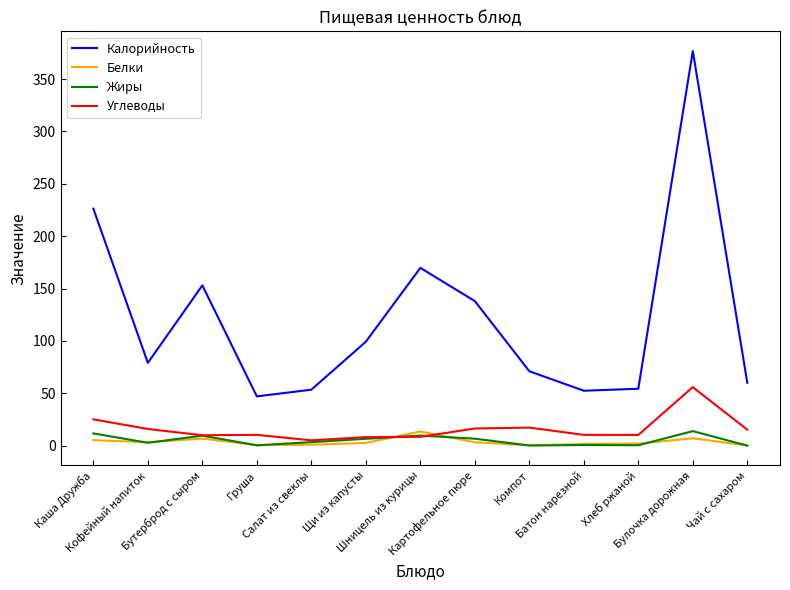

True or false: Углеводы and Калорийность cross at least once.

False